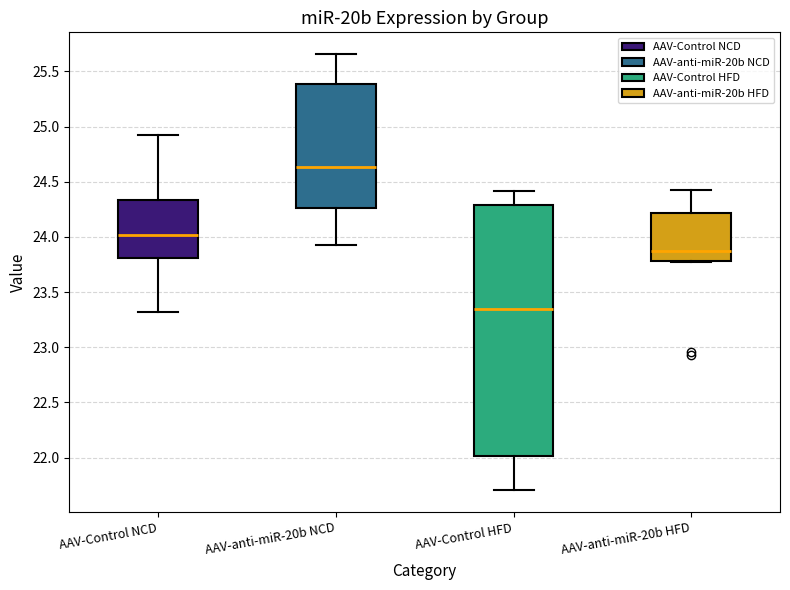

Which box is the tallest, from its lower edge to its upper edge?

AAV-Control HFD